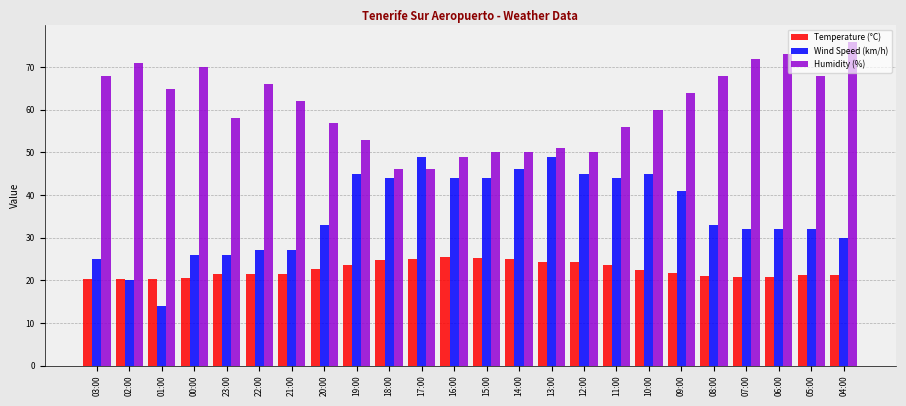

What is the average value of the Temperature (°C) series?

22.4